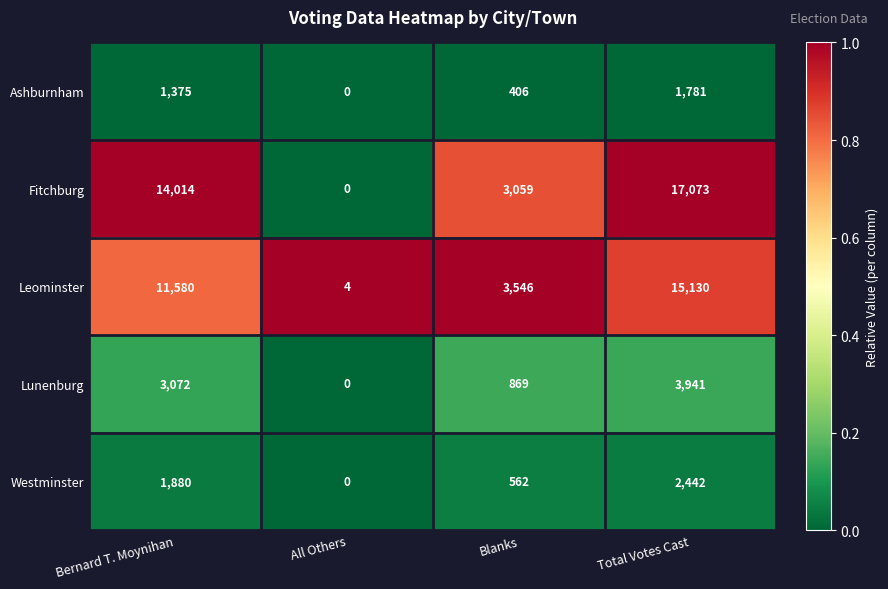

At which category does the chart reach its peak across all series?

Total Votes Cast